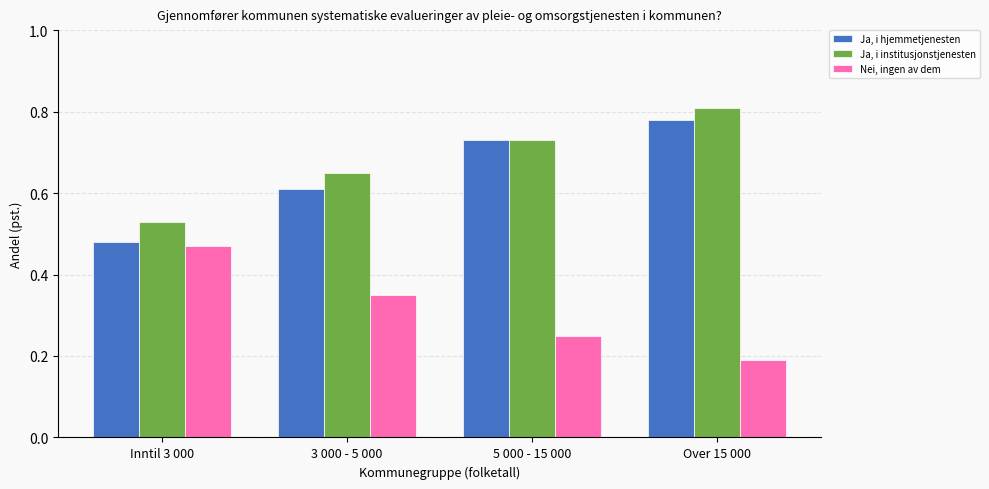

What is the sum of all Nei, ingen av dem values?

1.3